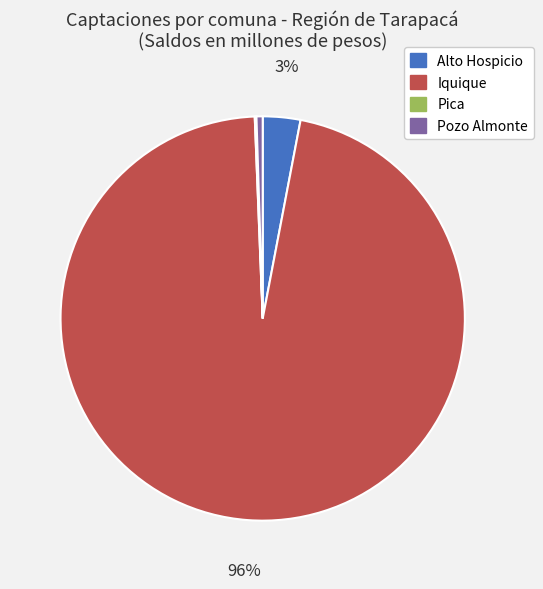

What is the largest slice in the pie chart?

Iquique